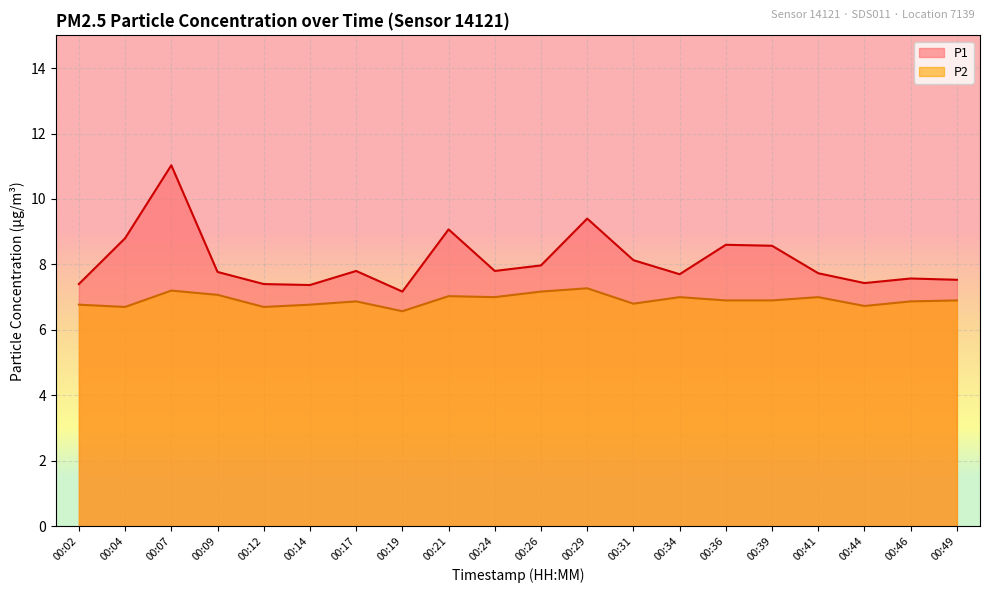

What is the value of the P1 point at the 9th from the left?

9.1